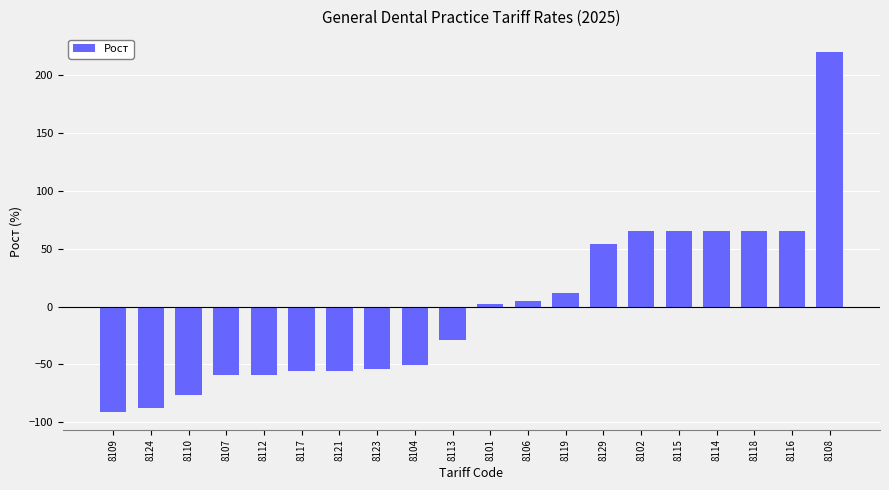

What is the difference between the maximum and minimum values?

310.5